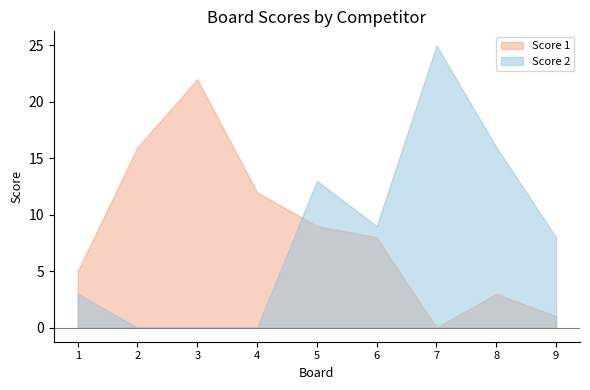

True or false: Score 1 has a value of 5 at 1.

True